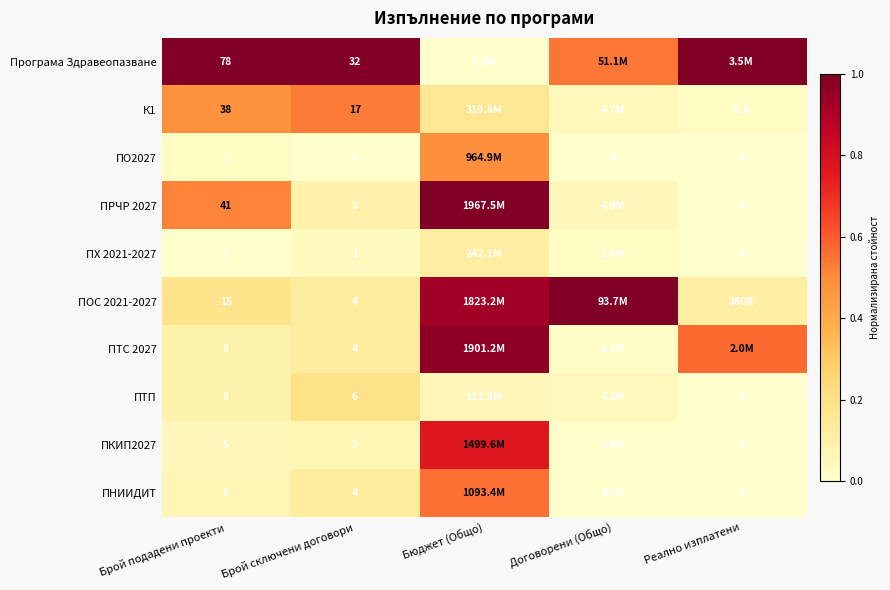

Rank the series at Брой сключени договори from lowest to highest value.

ПО2027, ПХ 2021-2027, ПКИП2027, ПРЧР 2027, ПОС 2021-2027, ПТС 2027, ПНИИДИТ, ПТП, К1, Програма Здравеопазване